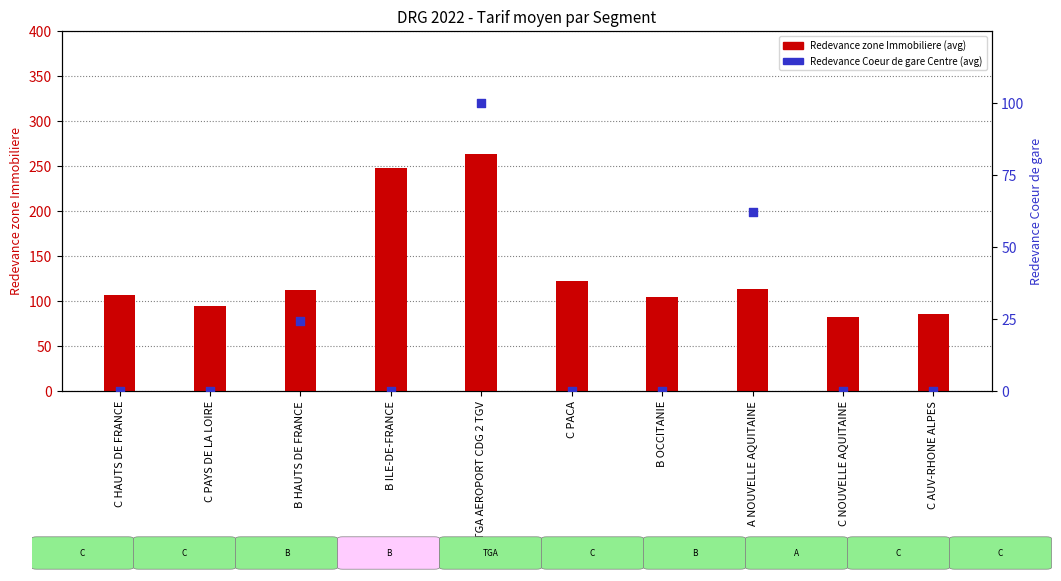

Which series has the largest total across all categories?

Redevance zone Immobiliere (avg)